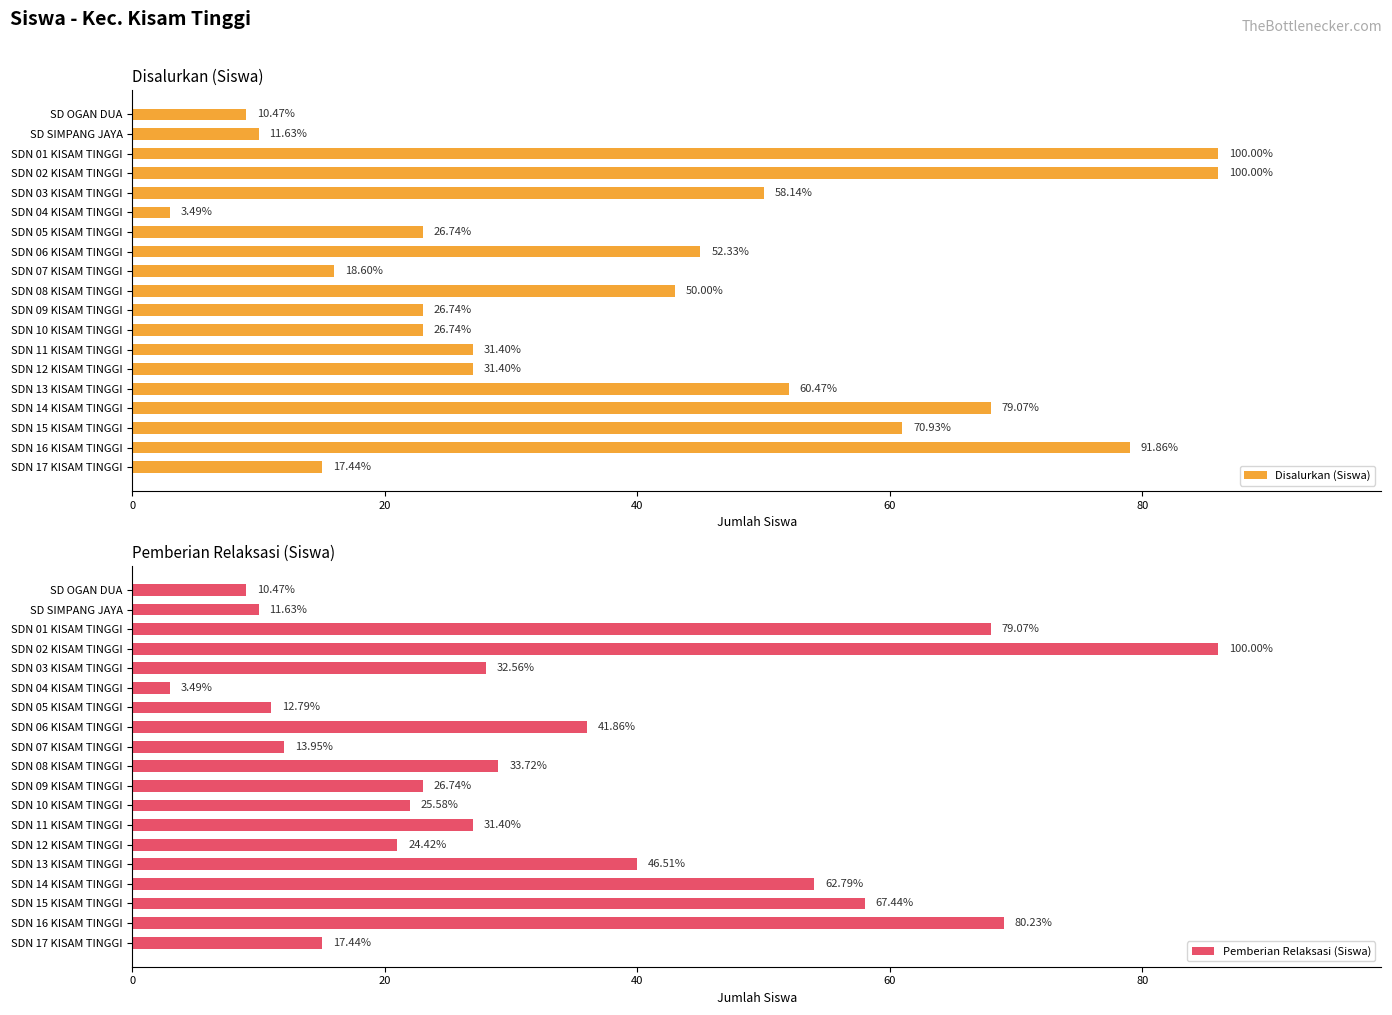

Are the bars horizontal?

Yes